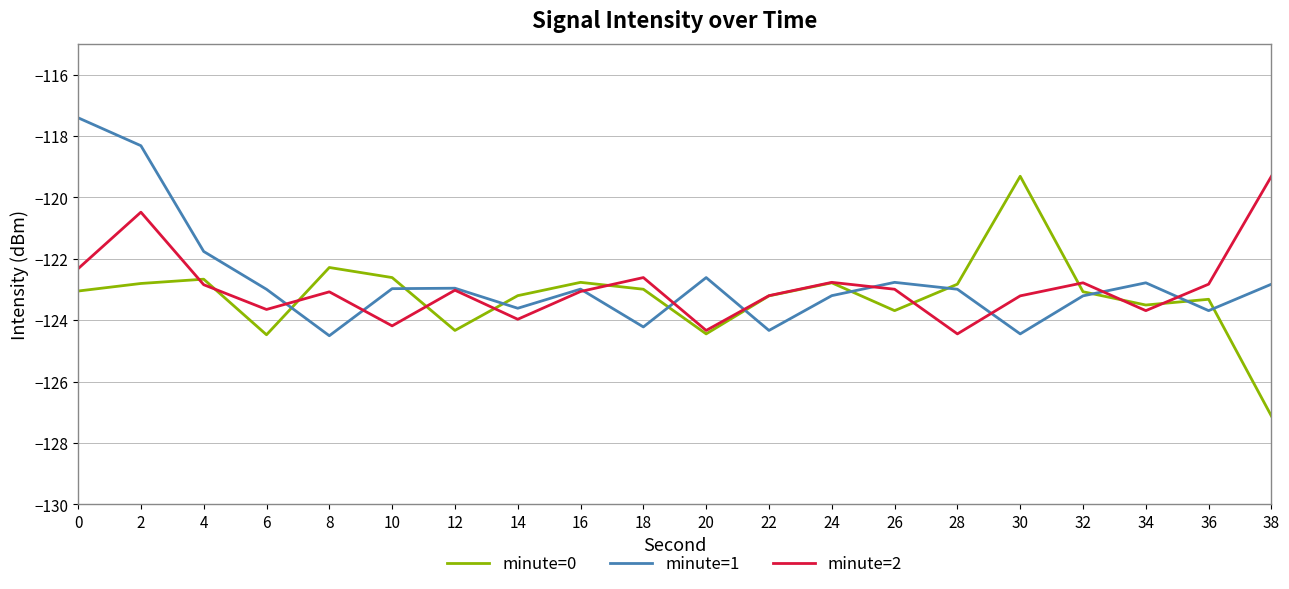

How many series are shown in this chart?

3